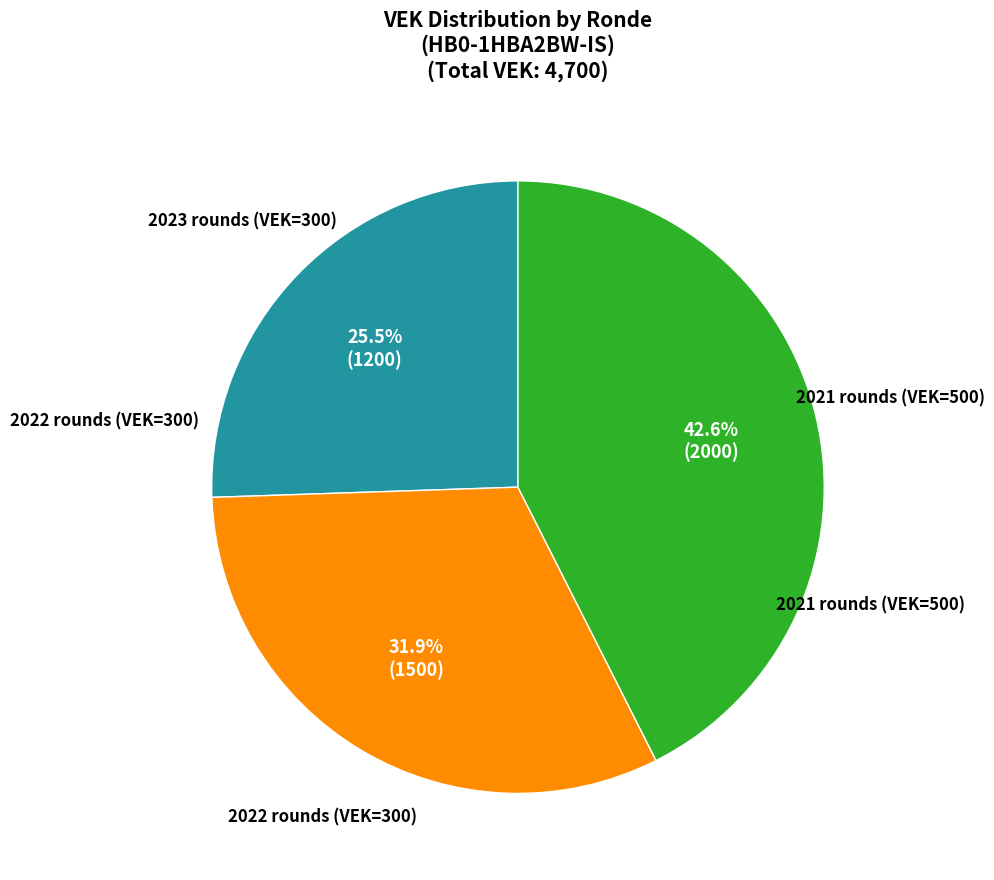

Does any single category account for the majority?

No